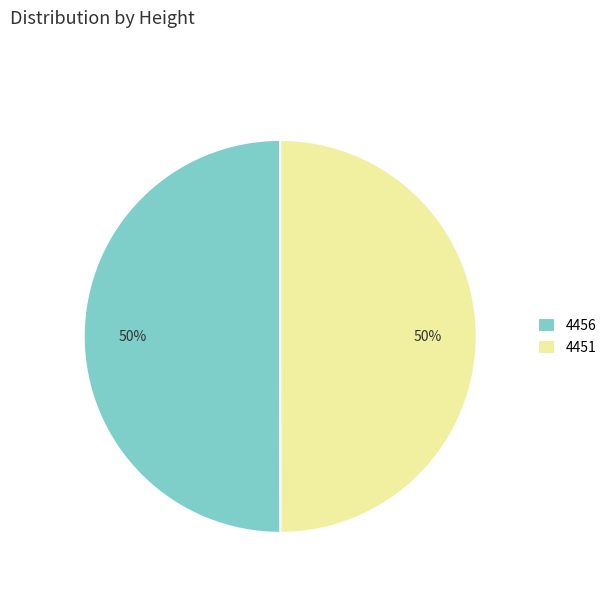

To the nearest percent, what is the combined percentage of 4456 and 4451?

100%